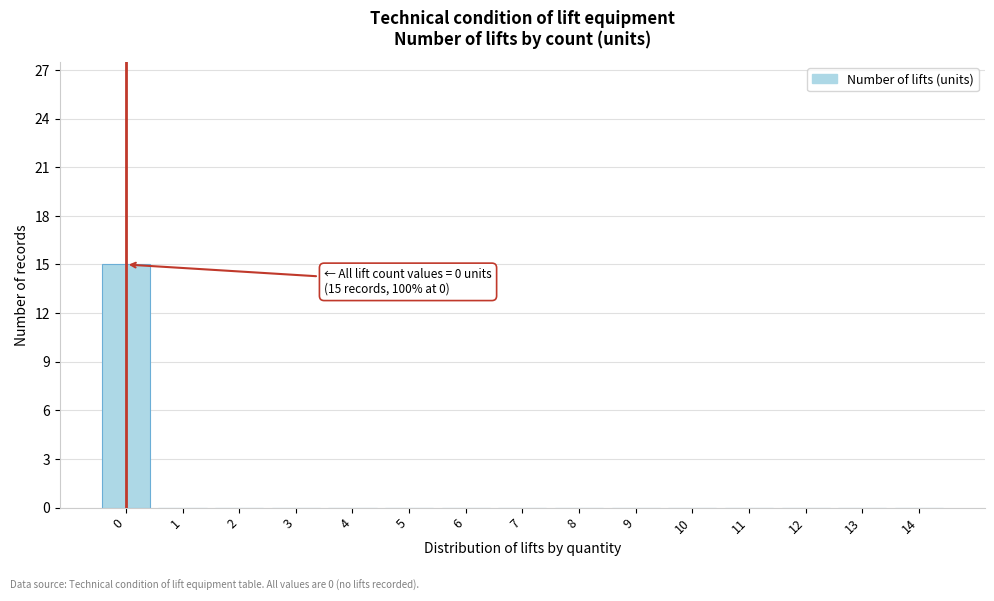

Reading left to right, transcribe all the data shown in this chart.

0=15	1=0	2=0	3=0	4=0	5=0	6=0	7=0	8=0	9=0	10=0	11=0	12=0	13=0	14=0